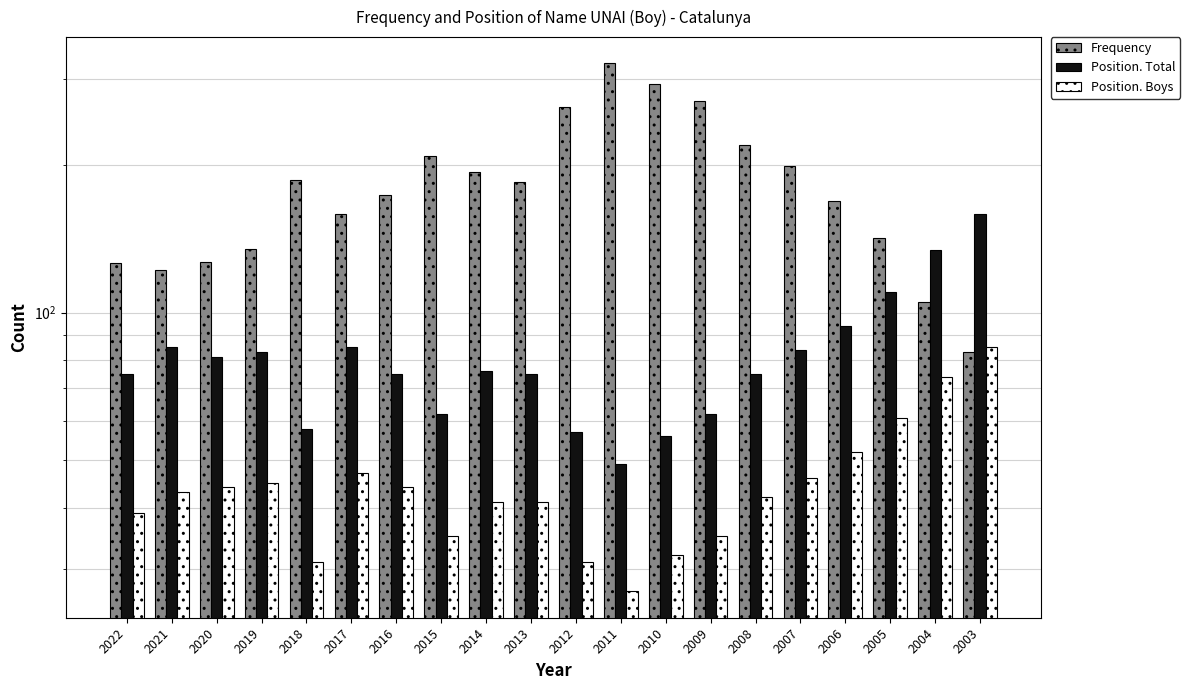

True or false: Position. Boys has a value of 61 at 2005.

True